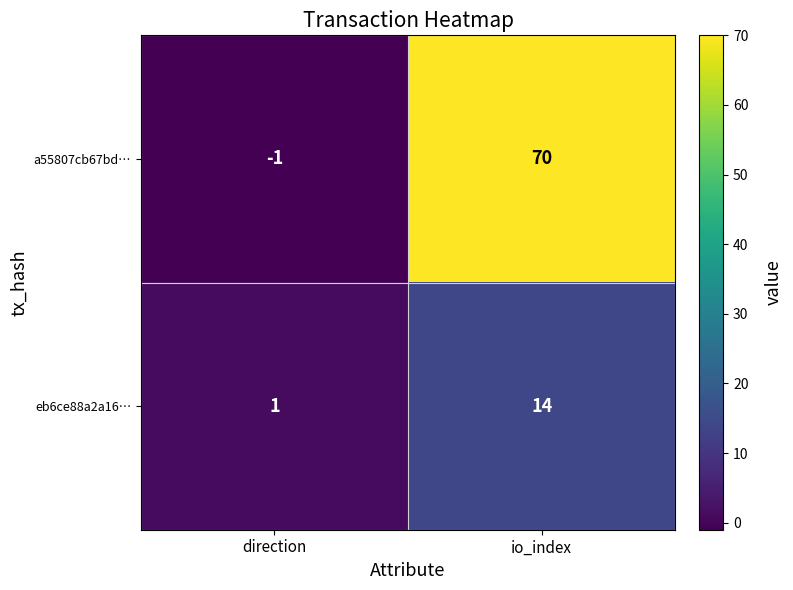

Rank the series by their average value, from highest to lowest.

a55807cb67bd…, eb6ce88a2a16…